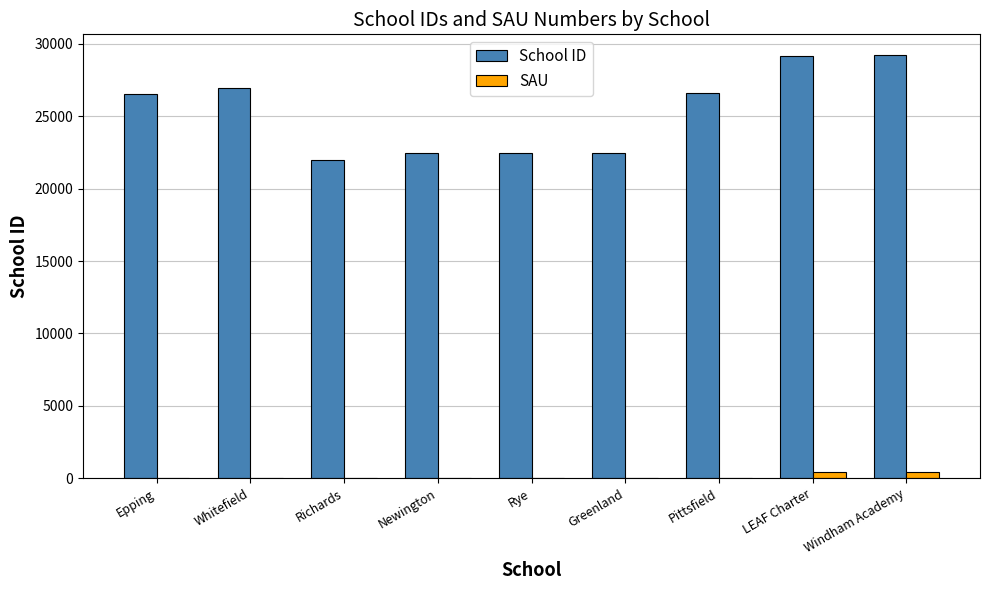

What are all the series names shown in the legend?

School ID, SAU